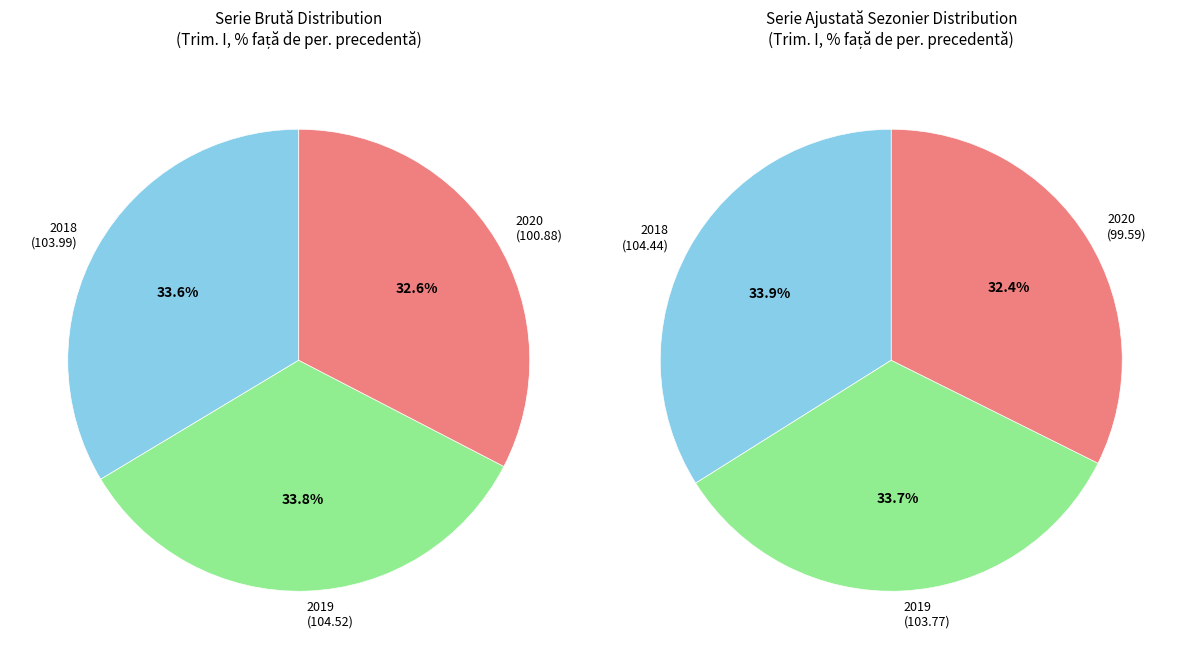

What is the difference between the highest and lowest values at 2018?

0.4